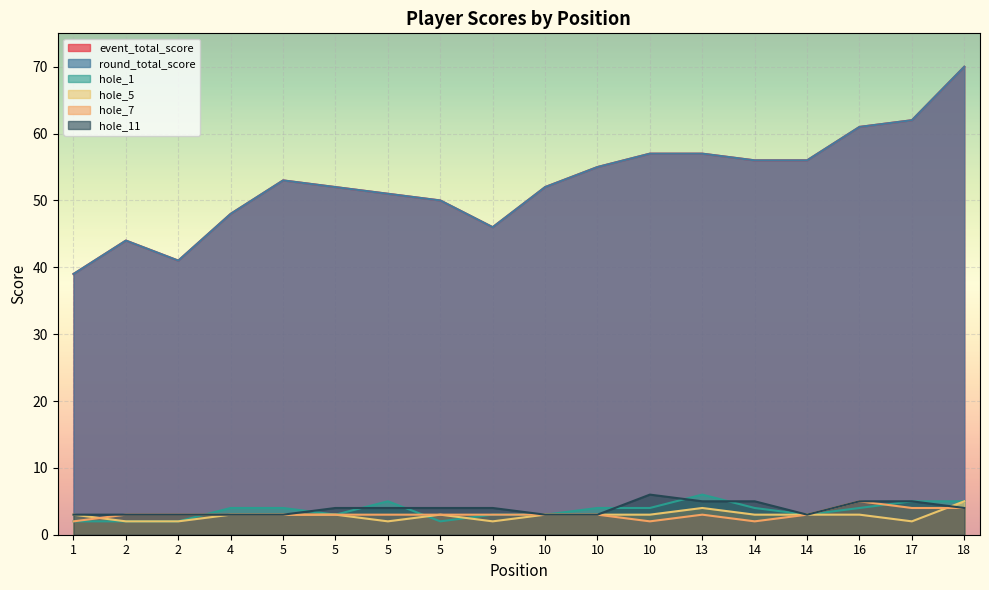

What is the difference between the maximum and minimum values in the event_total_score series?

31